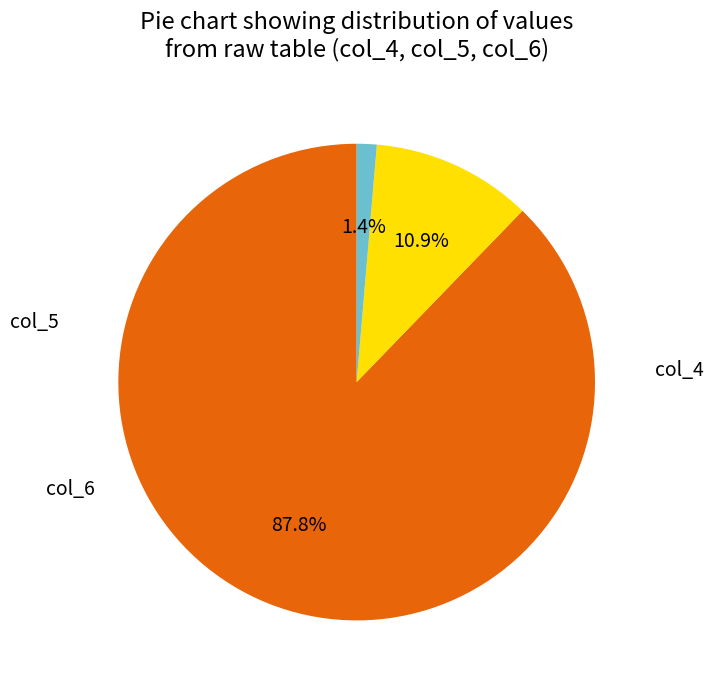

To the nearest percent, what is the difference between the largest and smallest slice percentages?

86%